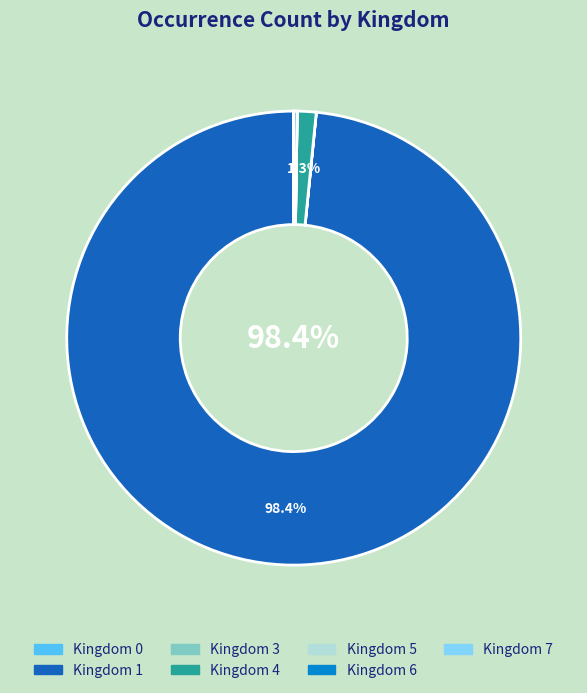

Is there any slice that represents more than half of the pie?

Yes